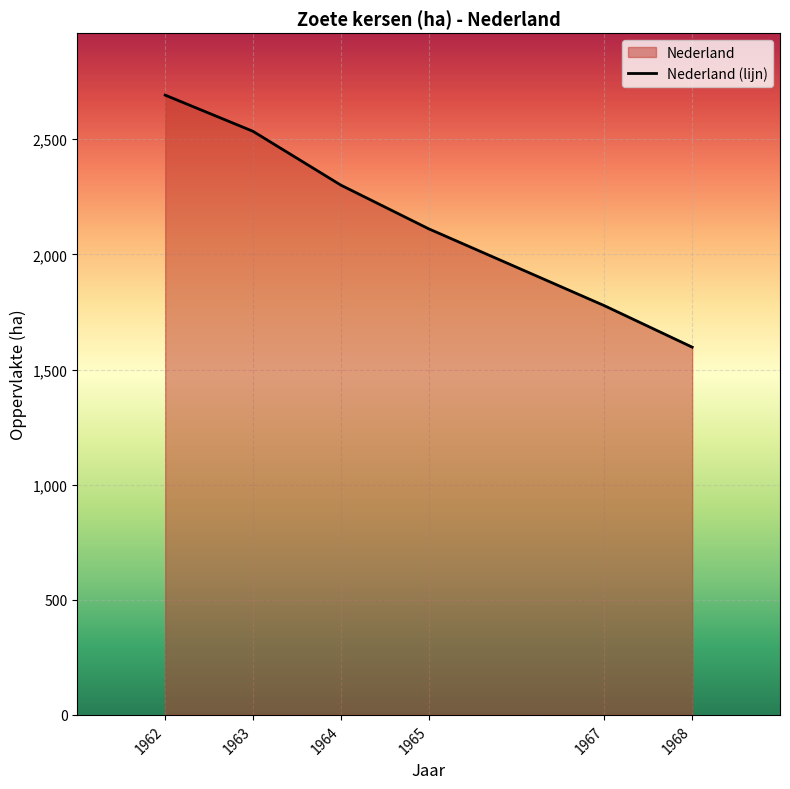

Rank the categories by value from highest to lowest.

1962, 1963, 1964, 1965, 1967, 1968